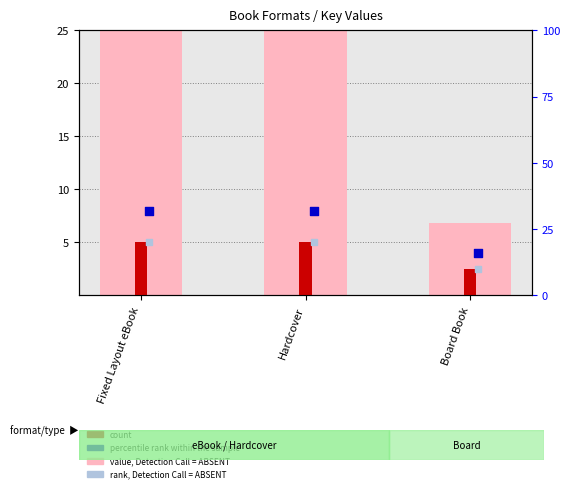

What is the change in value from Hardcover to Board Book?

-40.3